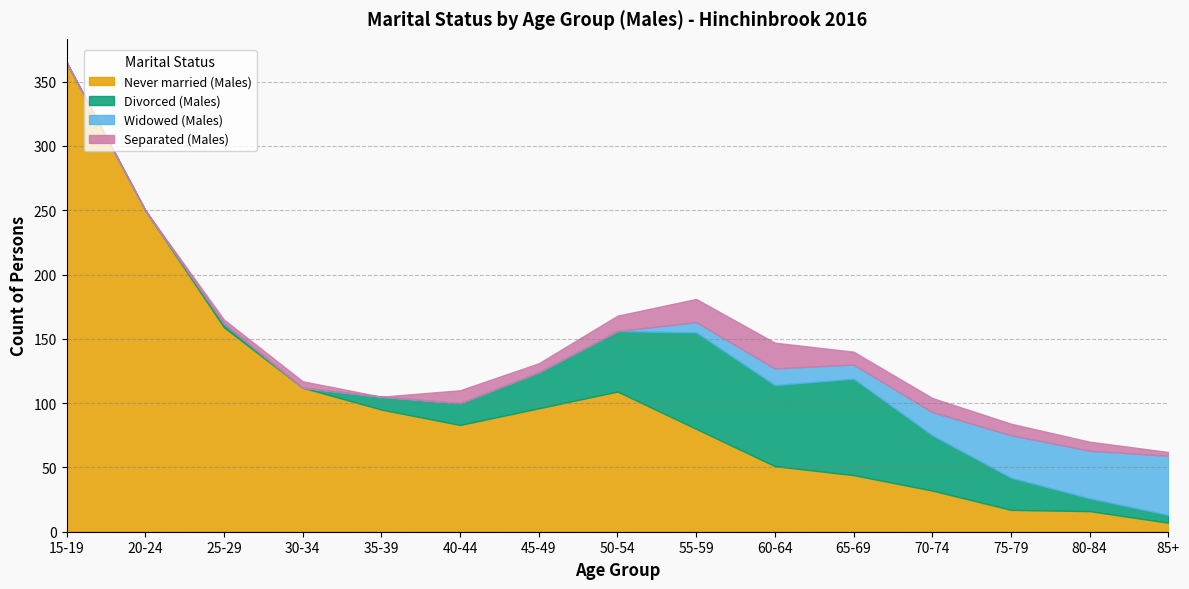

What is the maximum value shown in the chart?

365